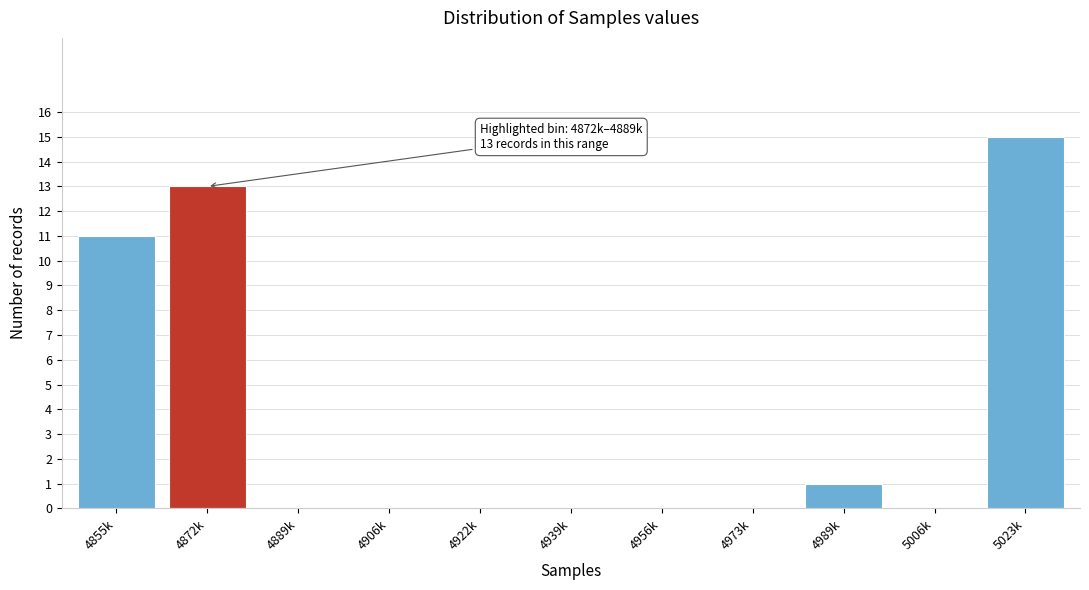

Reading left to right, list all the values displayed in this chart.

4855k=11	4872k=13	4889k=0	4906k=0	4922k=0	4939k=0	4956k=0	4973k=0	4989k=1	5006k=0	5023k=15